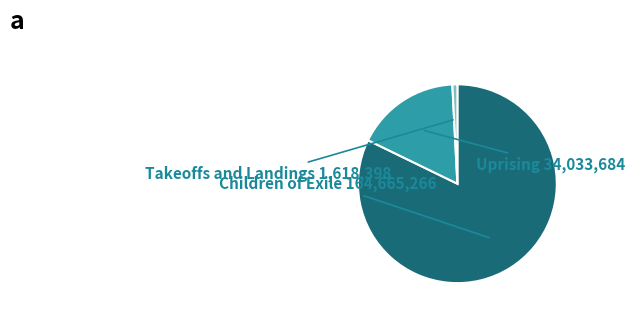

What is the smallest slice in the pie chart?

Takeoffs and Landings